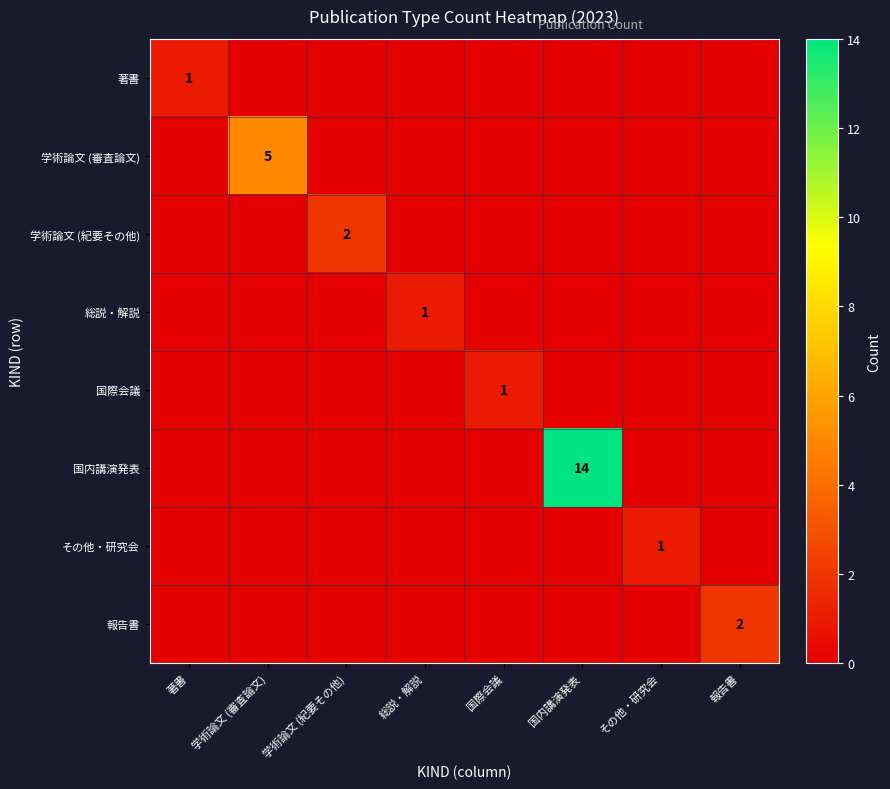

True or false: 学術論文 (審査論文) has a value of 5 at 学術論文 (審査論文).

True